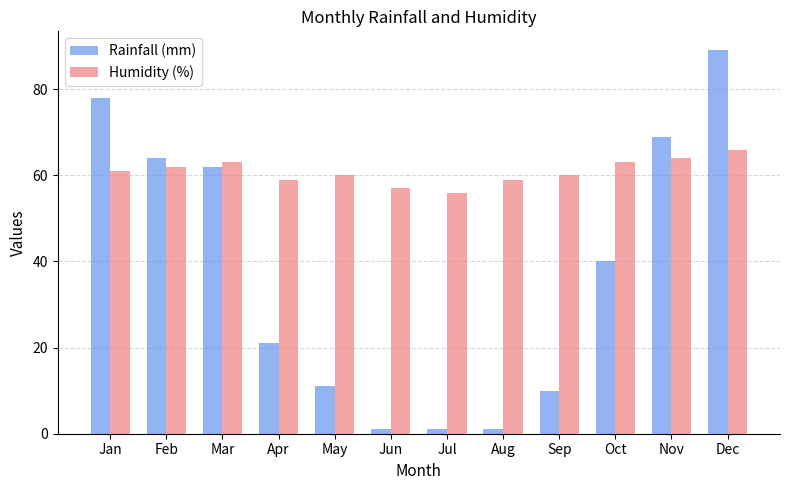

Are the bars grouped side by side (vs. stacked)?

Yes